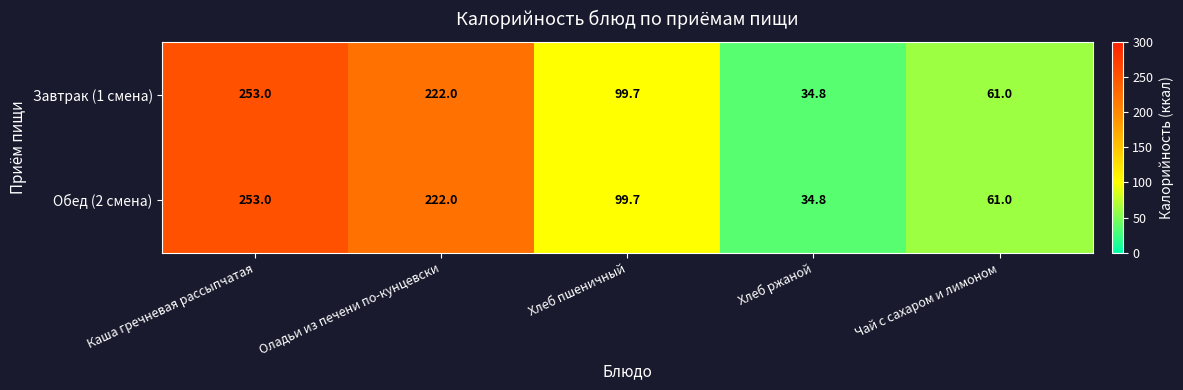

How many data points in Завтрак (1 смена) are less than 99?

2